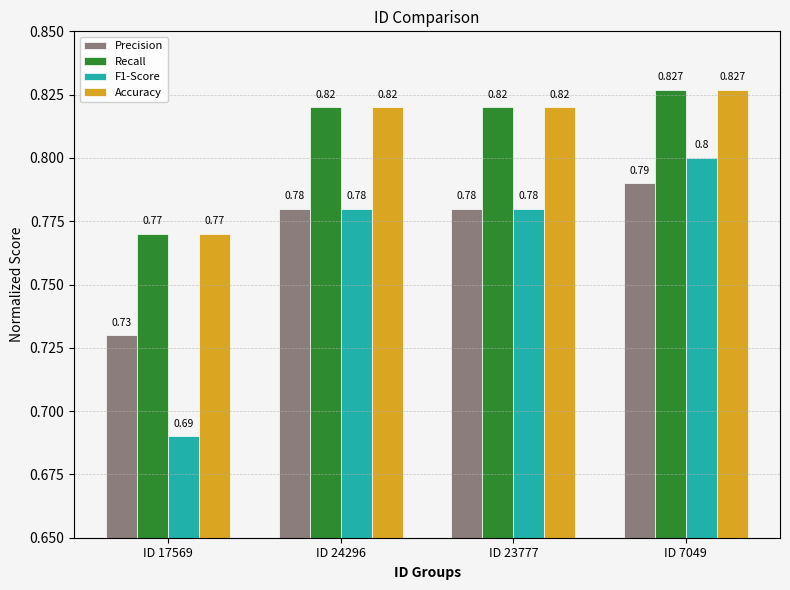

What position from the right is ID 24296?

3